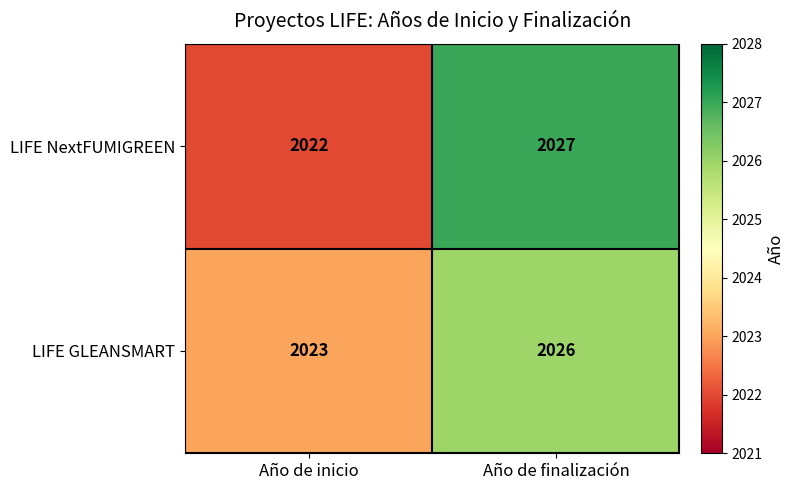

At how many categories does at least one series exceed 2026?

1